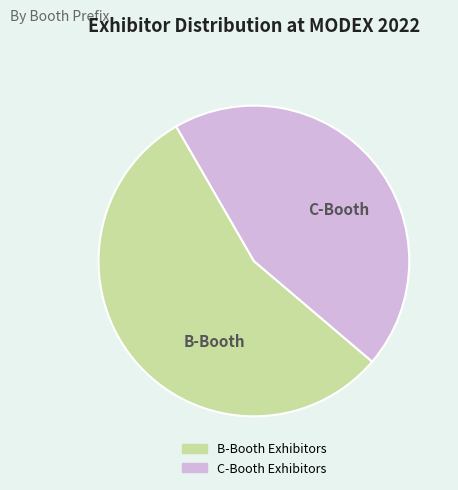

Is there a majority slice in this chart?

Yes